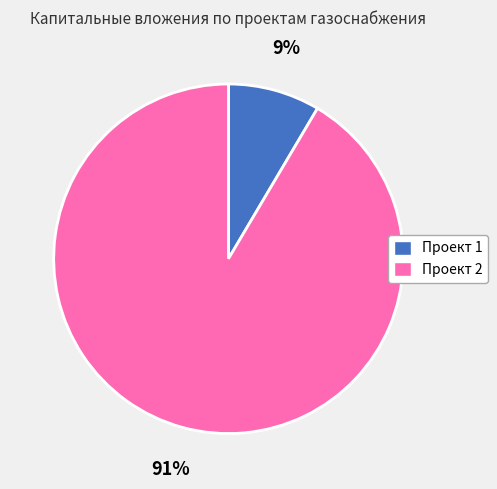

To the nearest percent, what is the combined percentage of Проект 2 and Проект 1?

100%